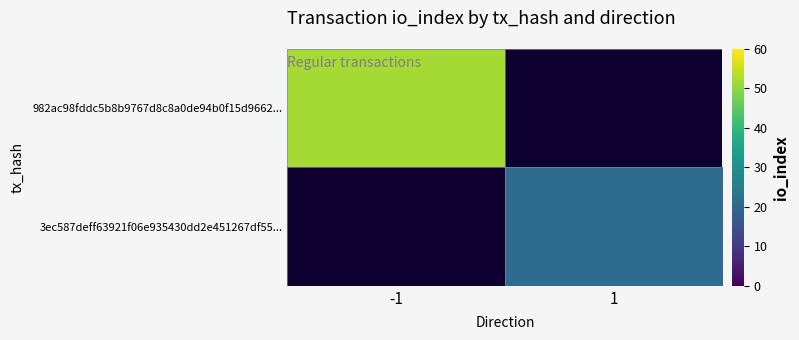

At which label does 3ec587deff63921f06e935430dd2e451267df55... reach its peak?

-1